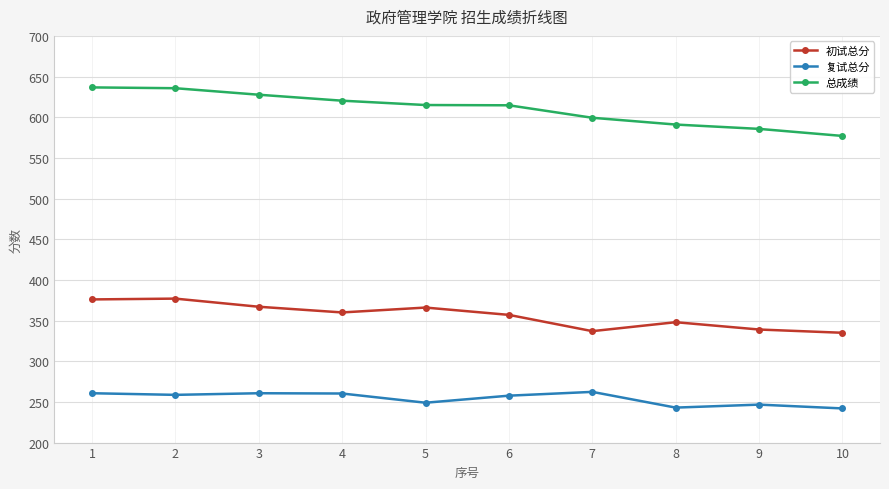

How many lines are shown in the chart?

3